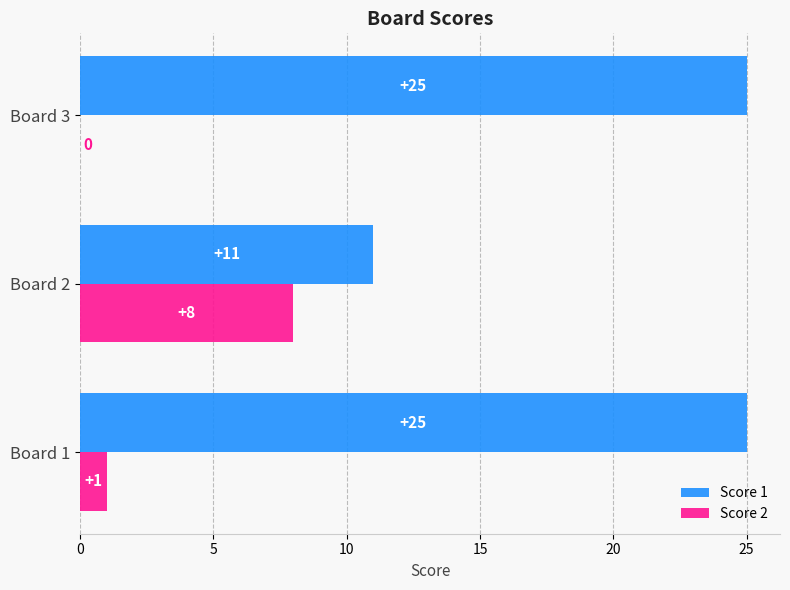

How many distinct data groups are displayed?

2